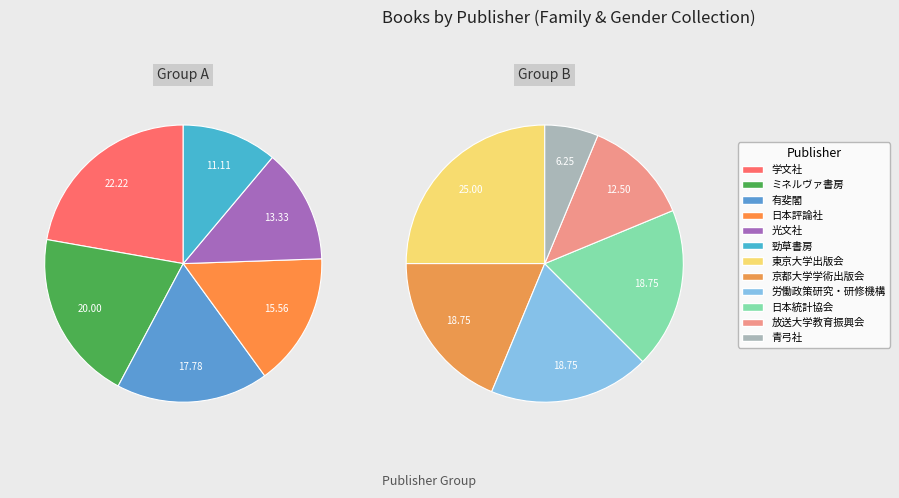

What is the smallest slice in the pie chart?

青弓社